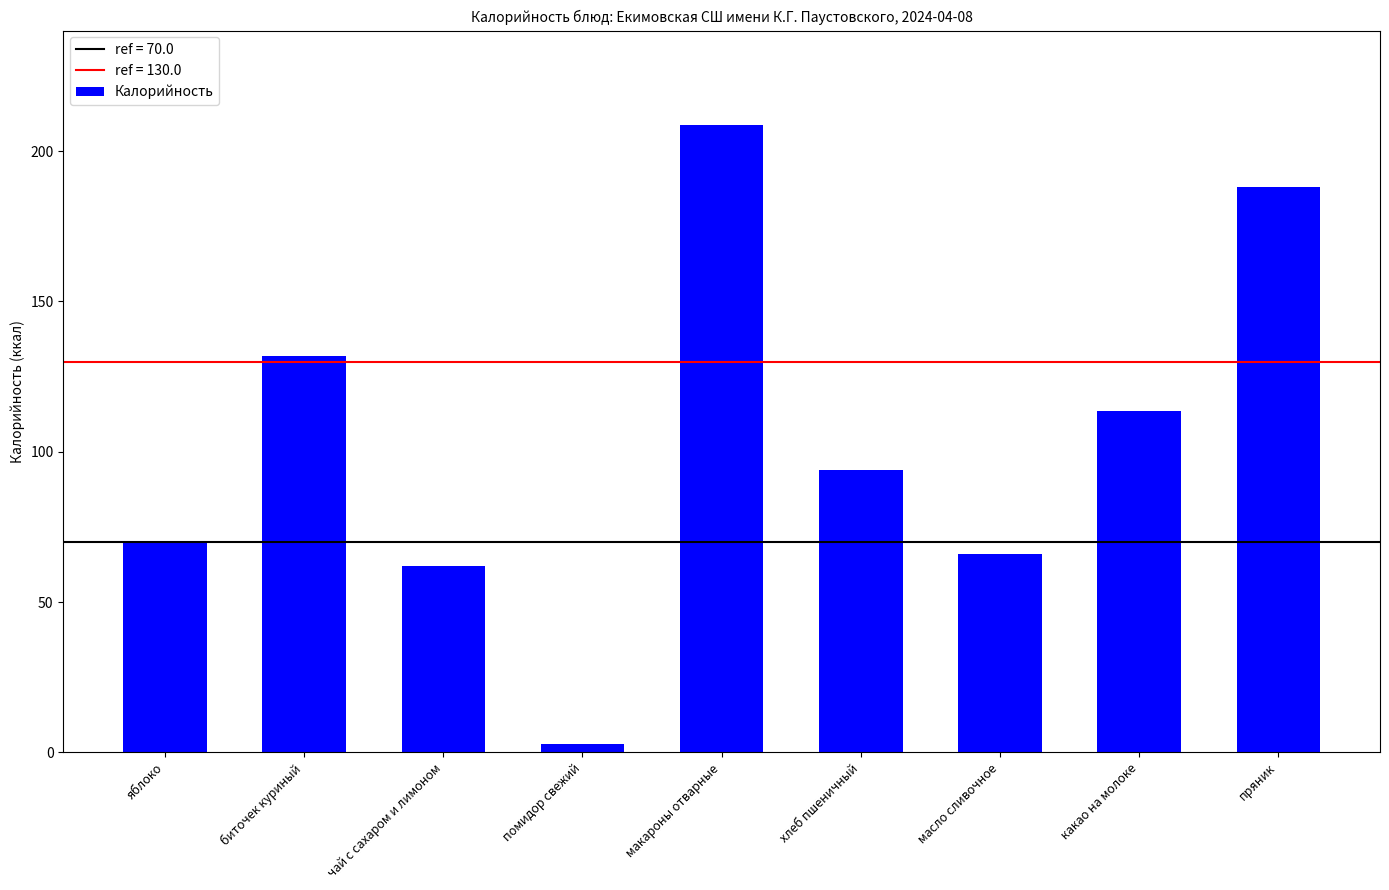

Which has a higher value, биточек куриный or масло сливочное?

биточек куриный